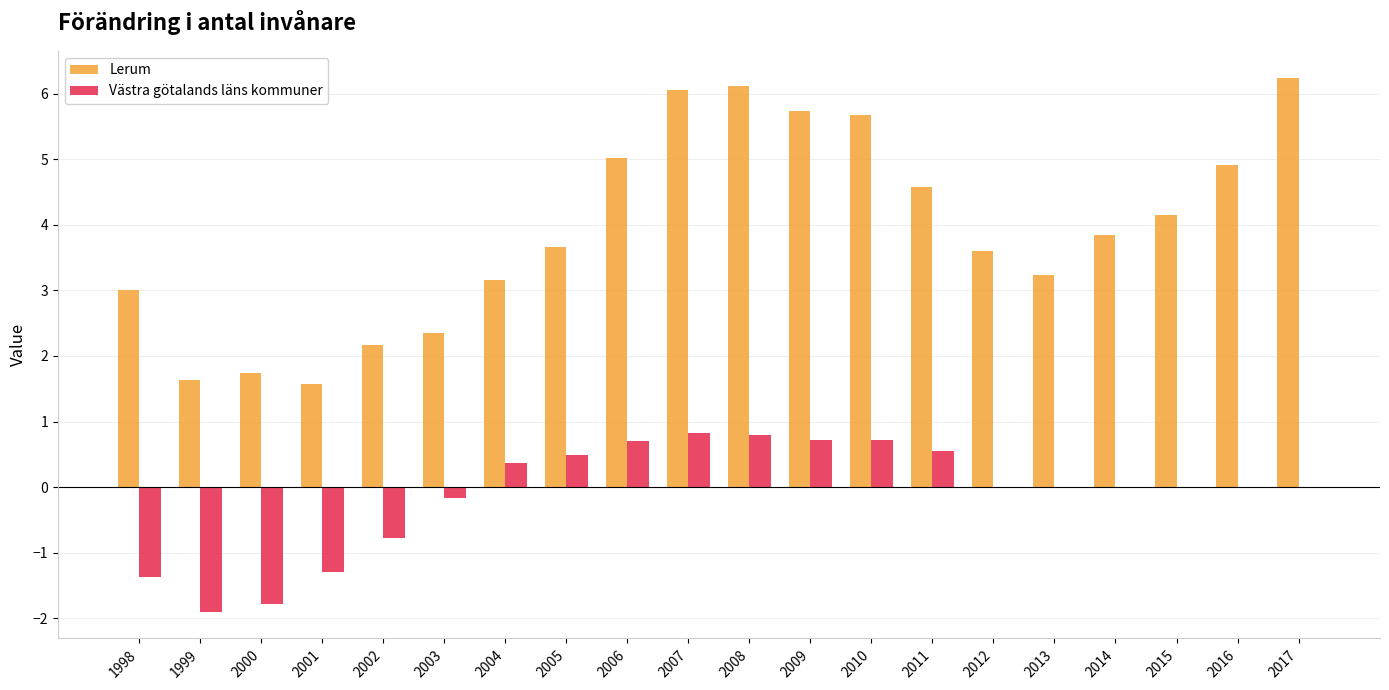

Which series has the largest total across all categories?

Lerum